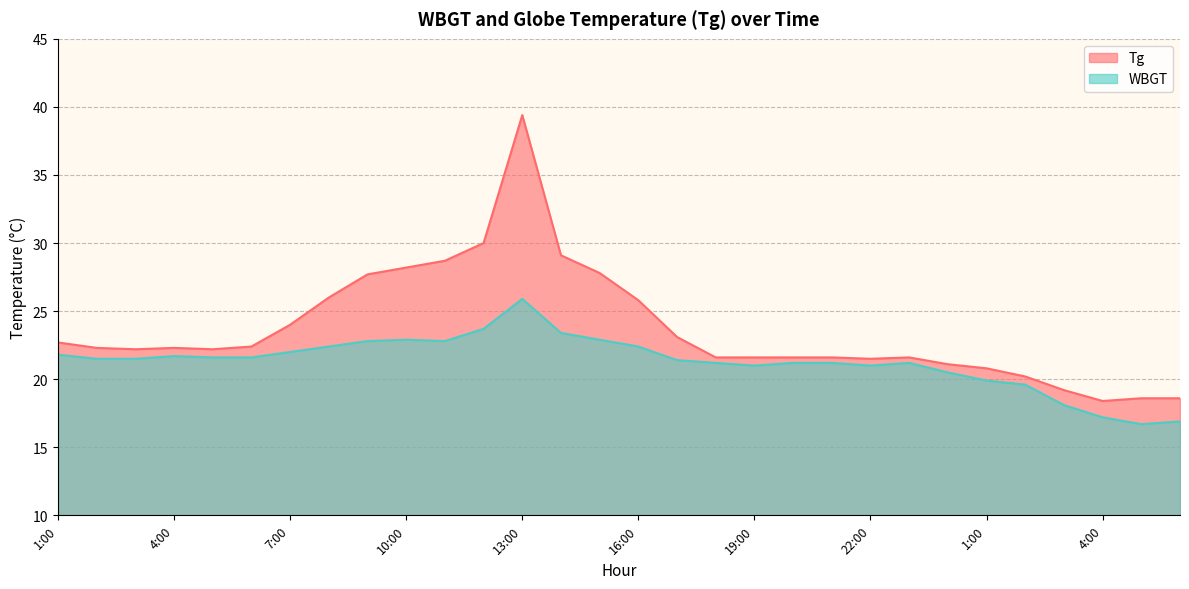

List the series in order of their peak value, lowest first.

WBGT, Tg